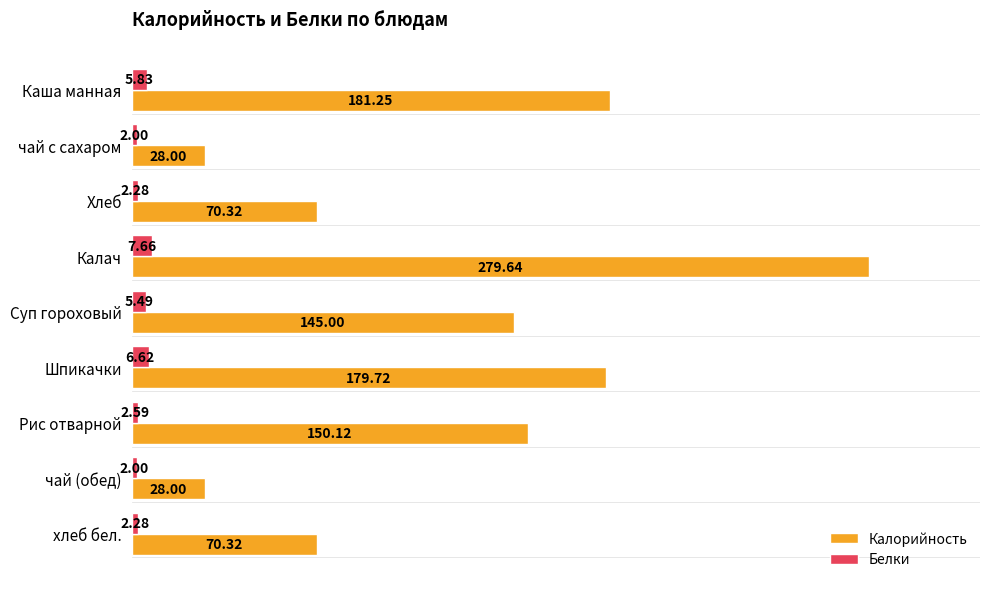

Between Каша манная and Шпикачки, which series saw the biggest shift?

Калорийность